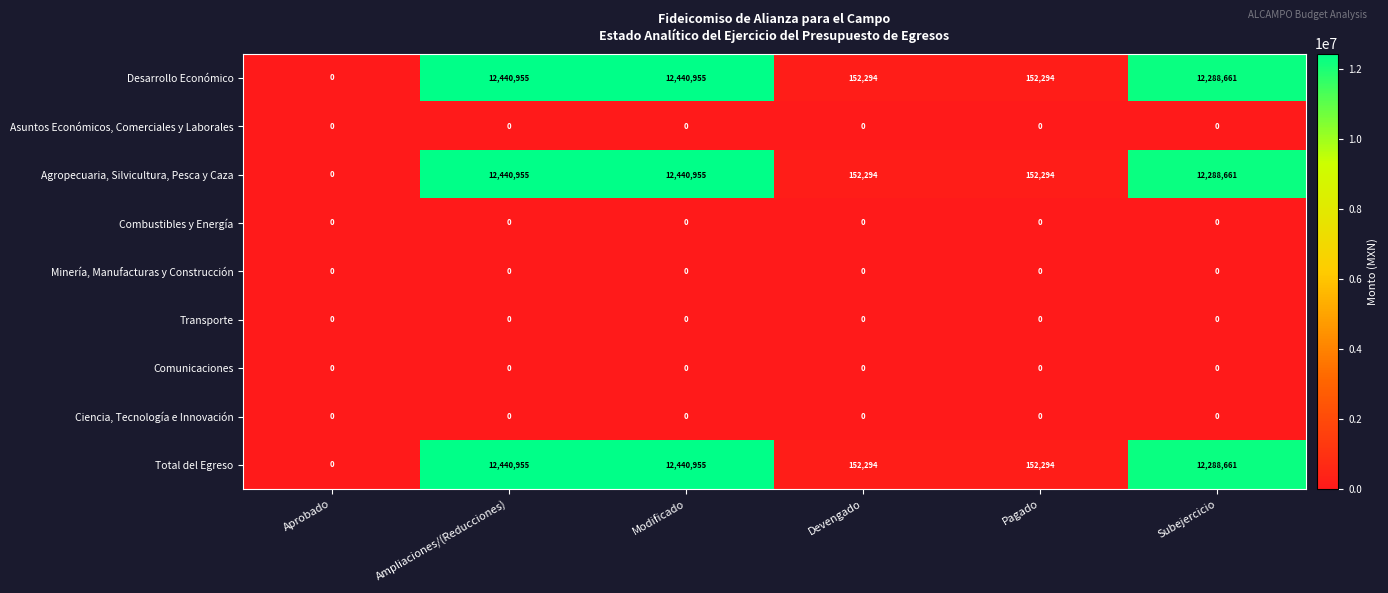

The Total del Egreso series shows 152294 at Devengado. True or false?

True